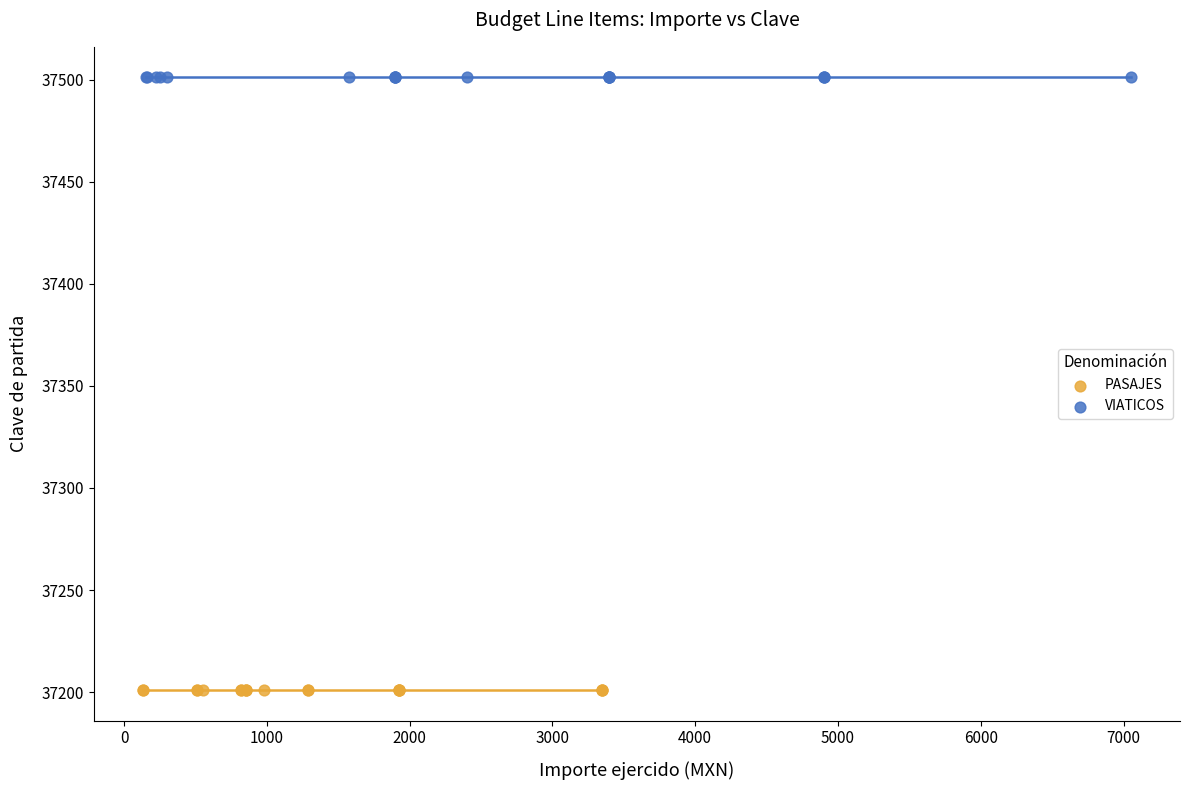

Which series contains the highest Y value?

VIATICOS